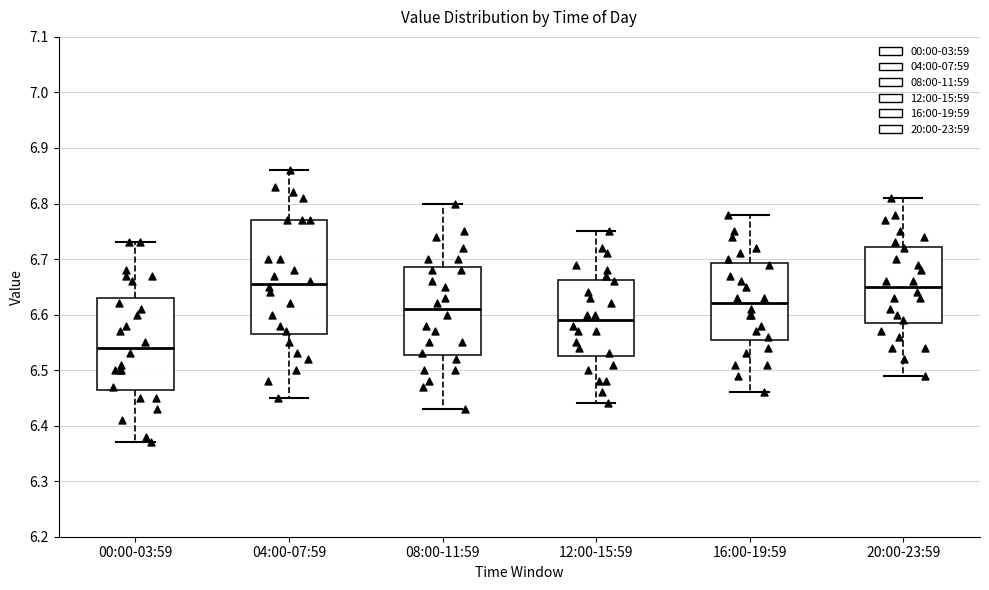

Reading left to right, read every box against the y-axis: the position of its median line, the range the box covers, and the ends of its whiskers. The values are not printed on the chart, so give them approximately, as read against the axis.

00:00-03:59: median 6.54, box 6.47 to 6.63, whiskers 6.37 to 6.73
04:00-07:59: median 6.66, box 6.57 to 6.77, whiskers 6.45 to 6.86
08:00-11:59: median 6.61, box 6.53 to 6.69, whiskers 6.43 to 6.80
12:00-15:59: median 6.59, box 6.53 to 6.66, whiskers 6.44 to 6.75
16:00-19:59: median 6.62, box 6.56 to 6.69, whiskers 6.46 to 6.78
20:00-23:59: median 6.65, box 6.59 to 6.72, whiskers 6.49 to 6.81